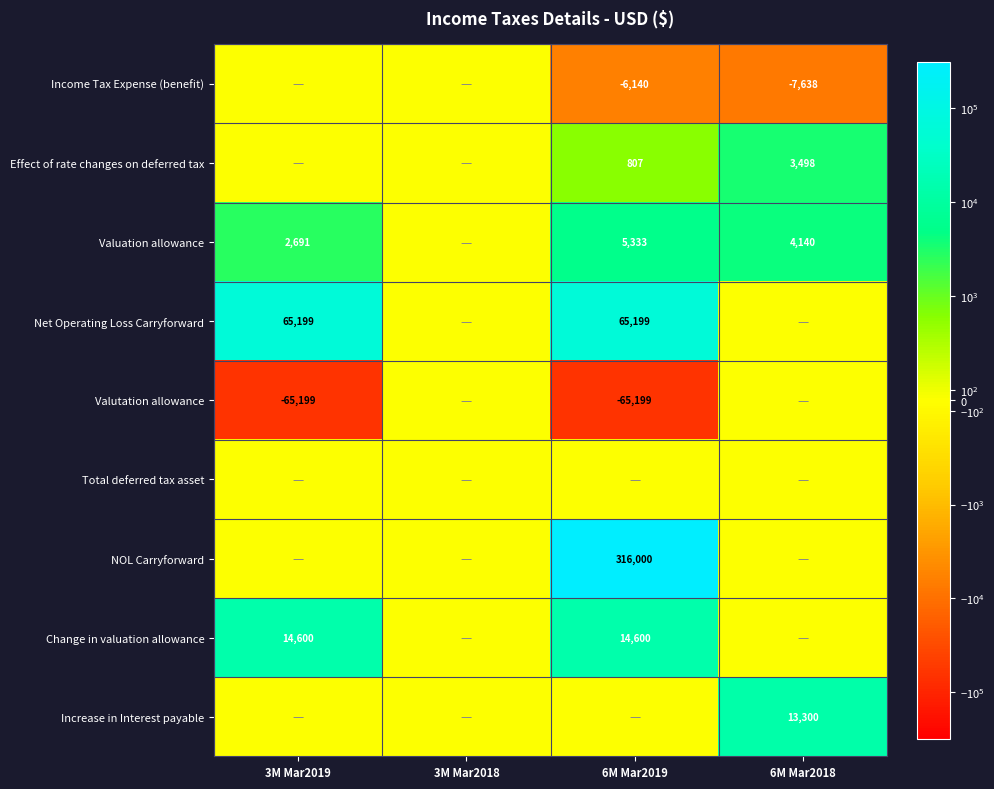

True or false: Valutation allowance has a value of -65199 at 6M Mar2019.

True